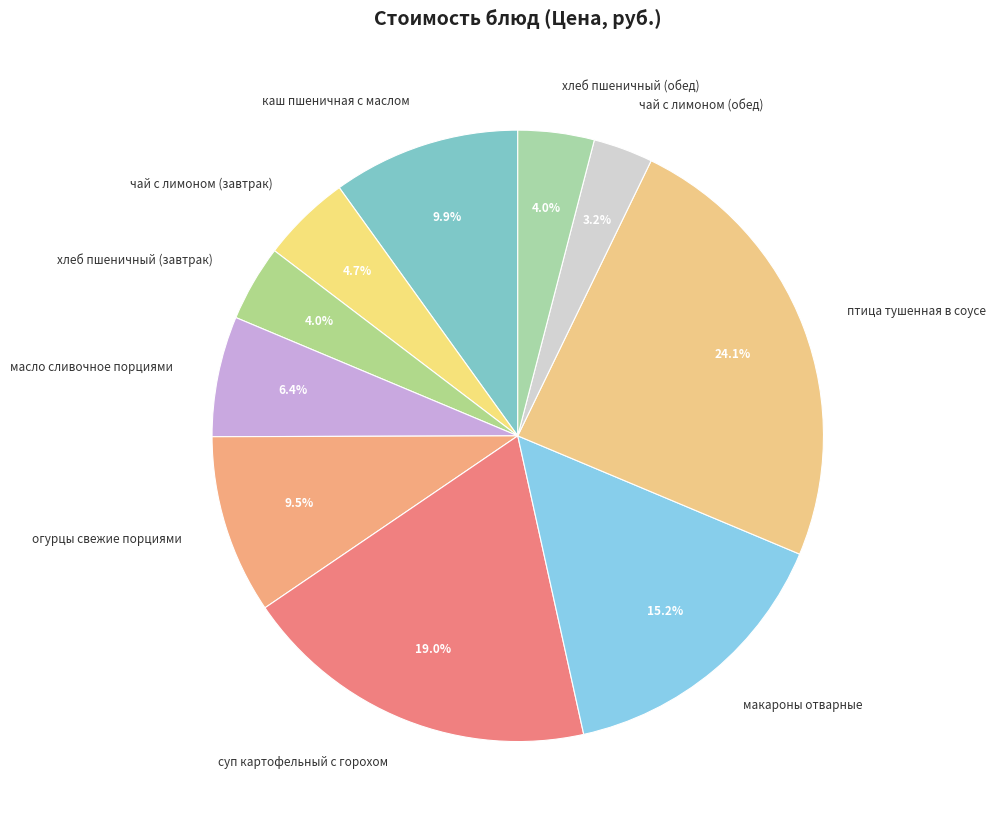

Combined, do макароны отварные and чай с лимоном (обед) account for over 50%?

No